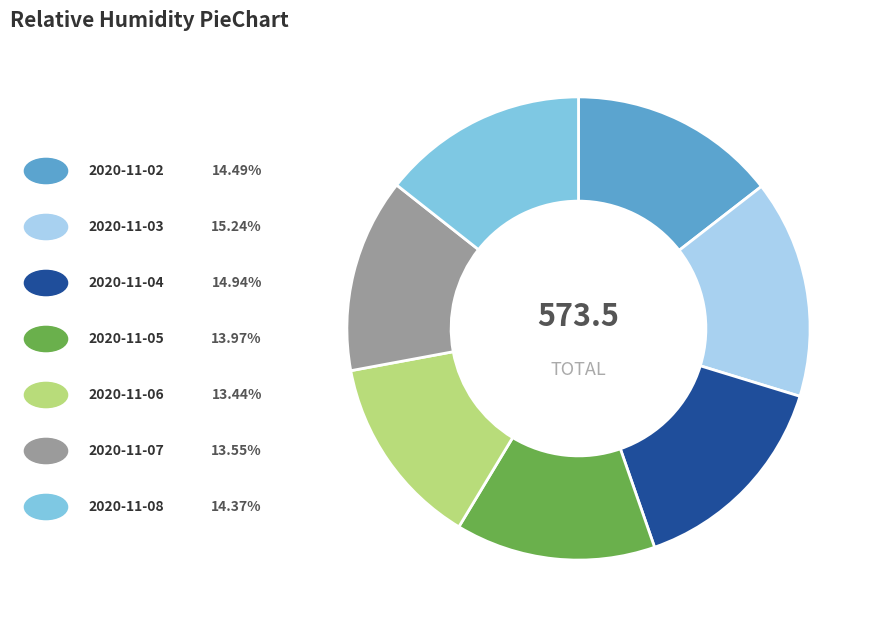

Is there a majority slice in this chart?

No